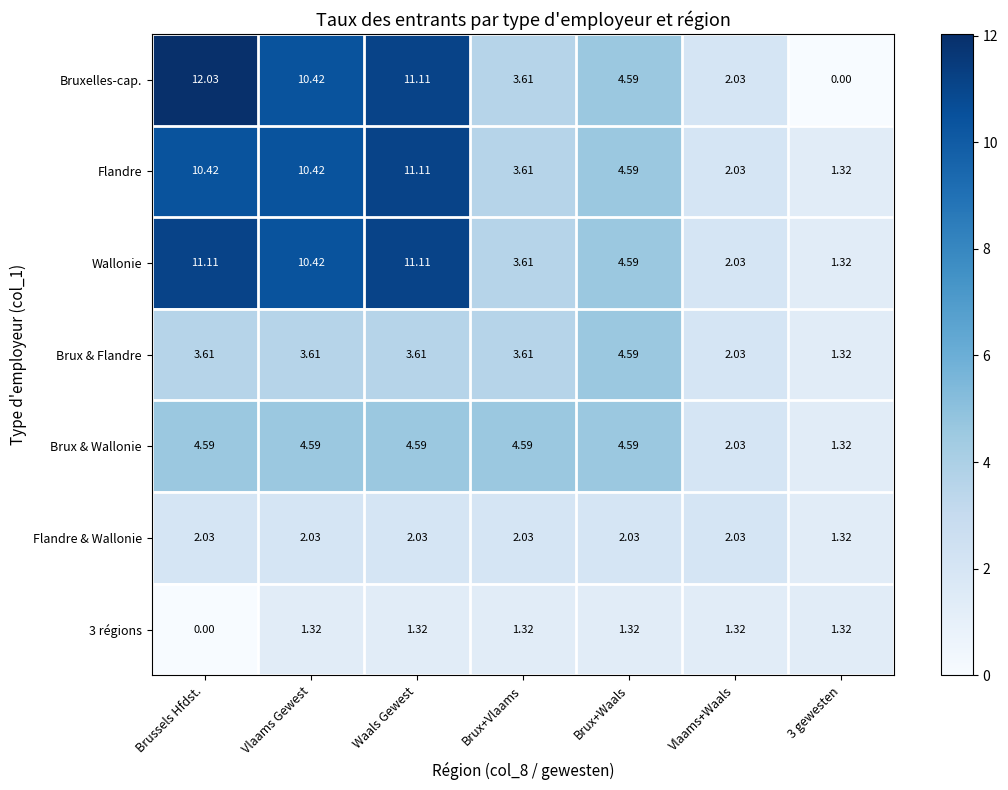

Is the value of Flandre & Wallonie at Vlaams Gewest greater than the value of 3 régions at Brux+Waals?

Yes